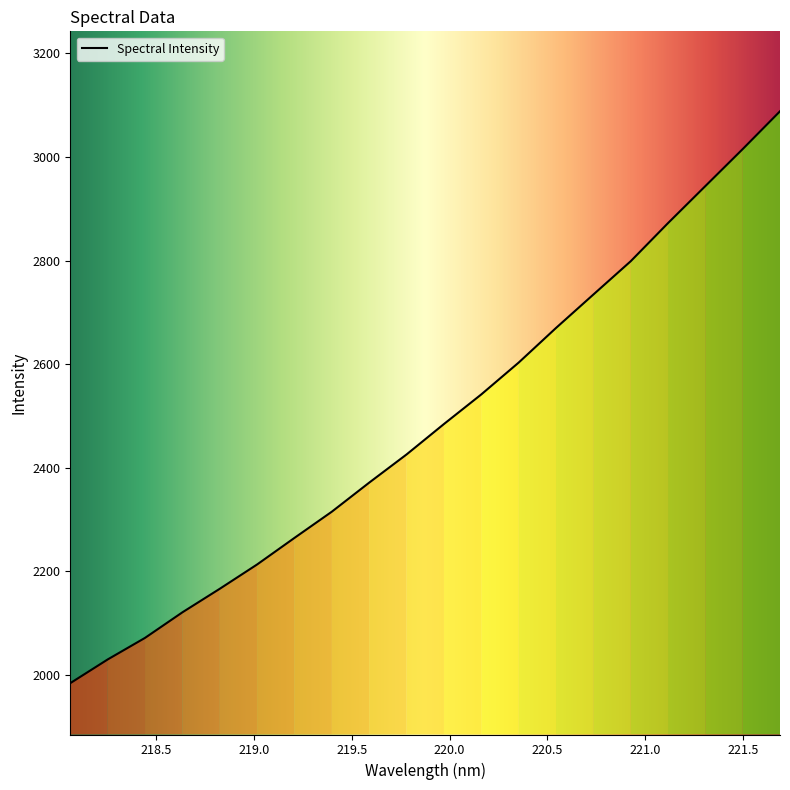

The value at 221.4993 is 5028.1. True or false?

False